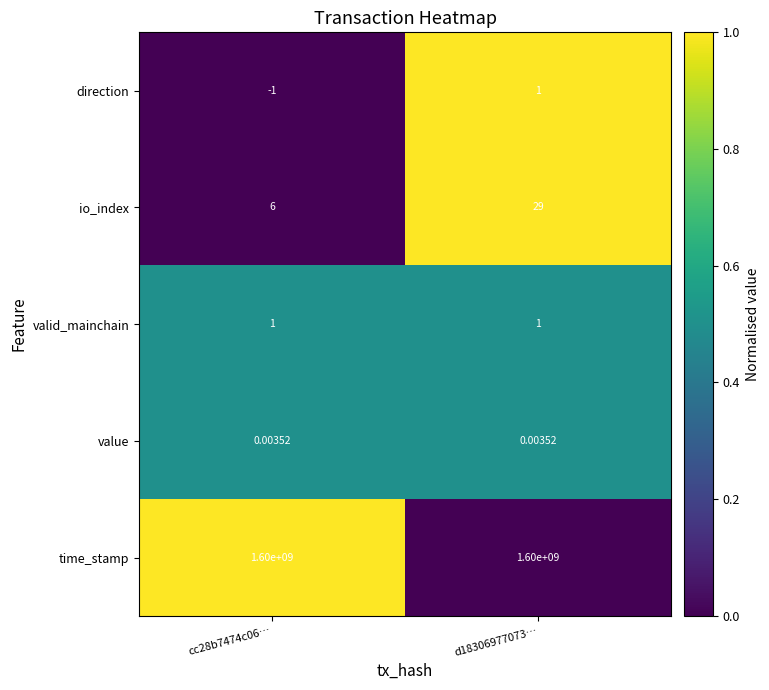

Which series has the widest spread of values?

io_index